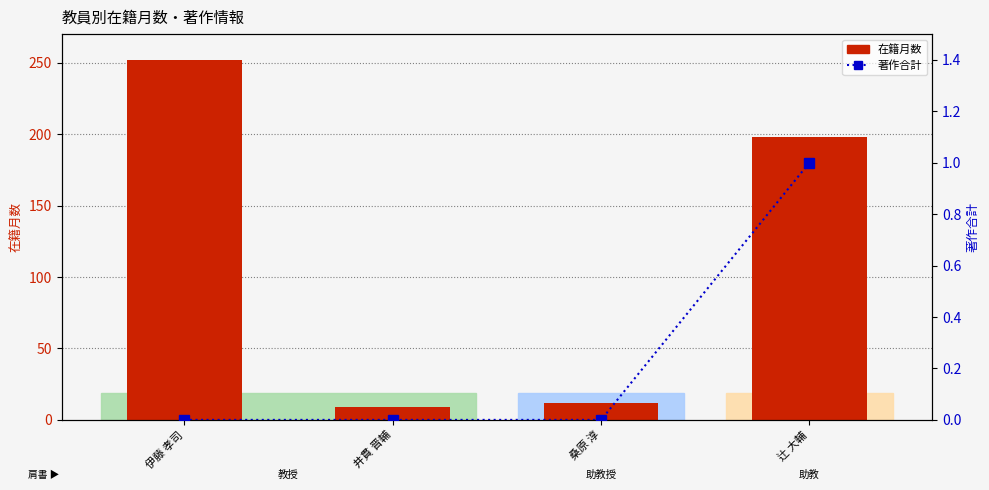

Which series has the largest total across all categories?

在籍月数